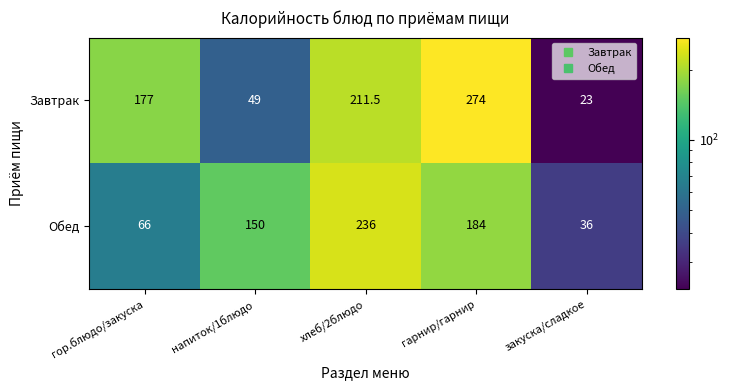

At which category does the chart reach its minimum across all series?

закуска/сладкое